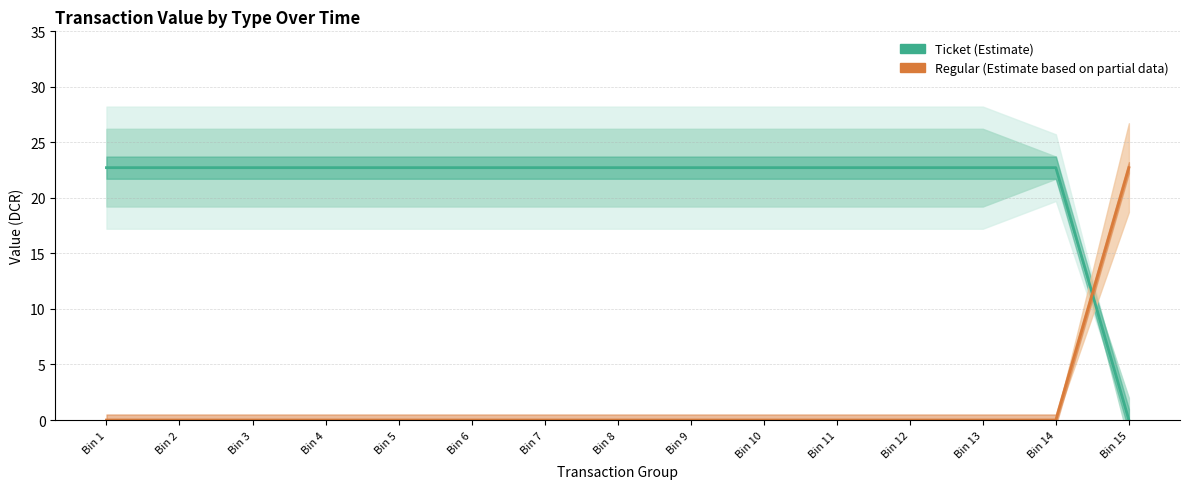

Between Bin 5 and Bin 8, which is larger?

Bin 5